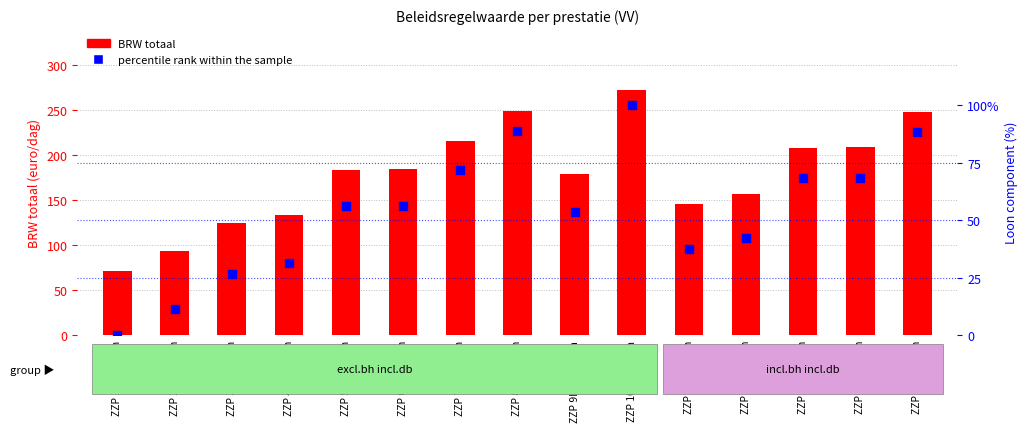

Which series contains the highest Y value?

BRW totaal